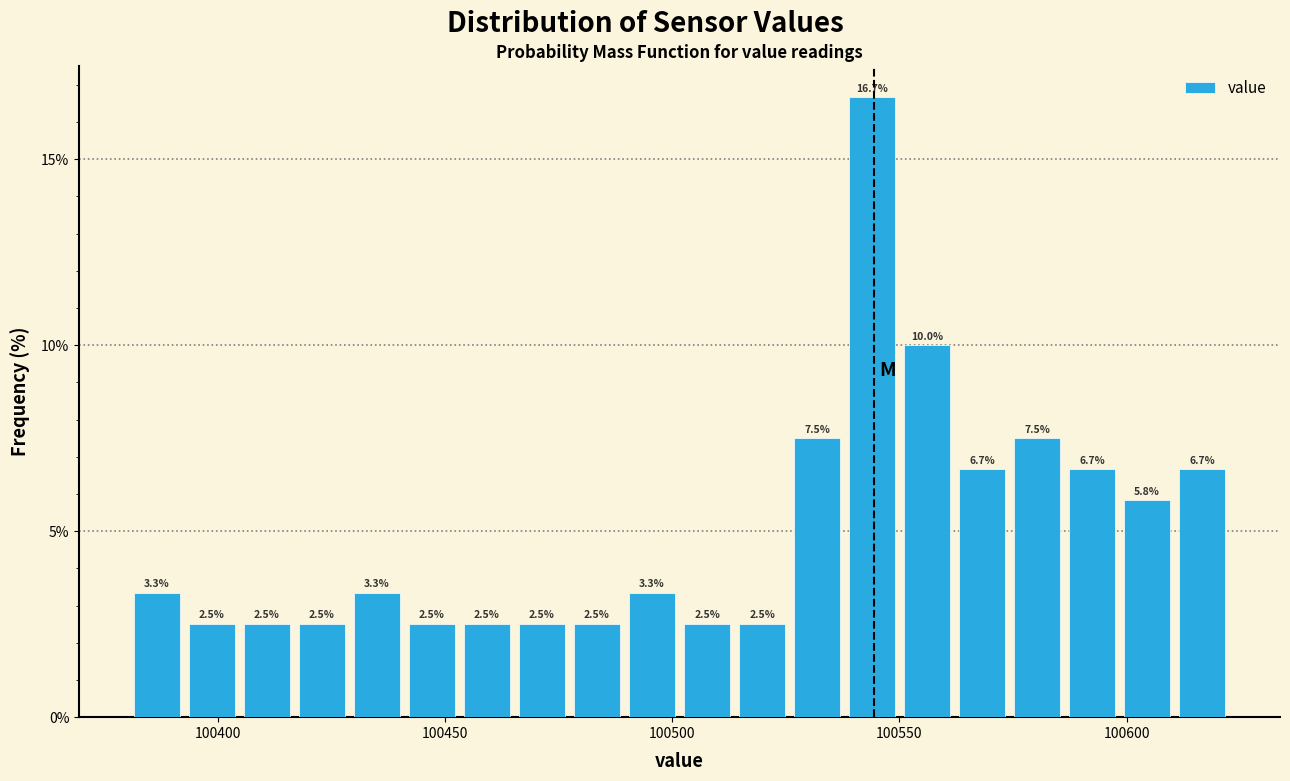

Read against the x-axis, roughly where is the centre of the tallest bar?

100545